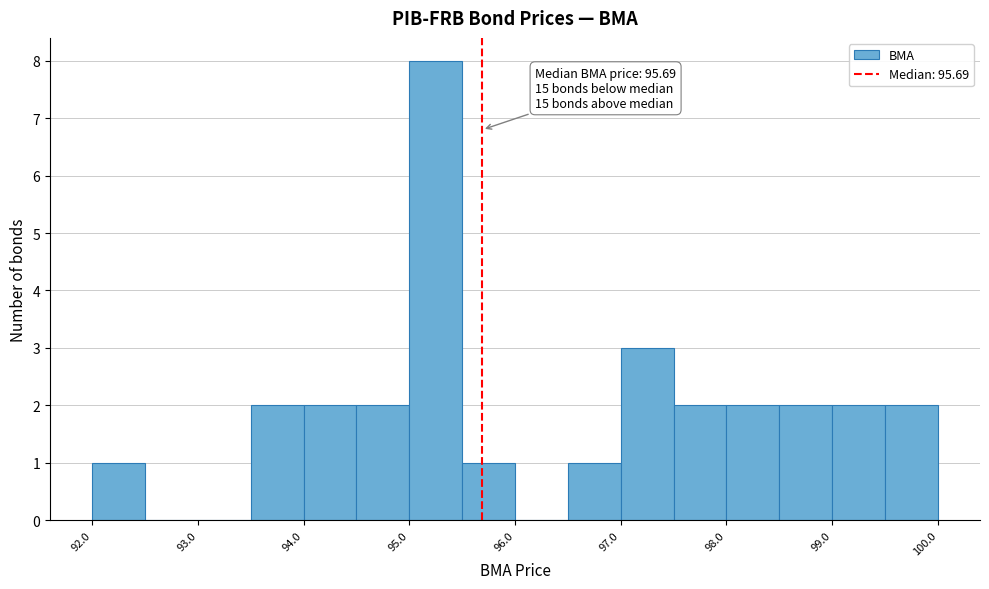

Over which range of the x-axis is the bar tallest?

95.0 to 95.5